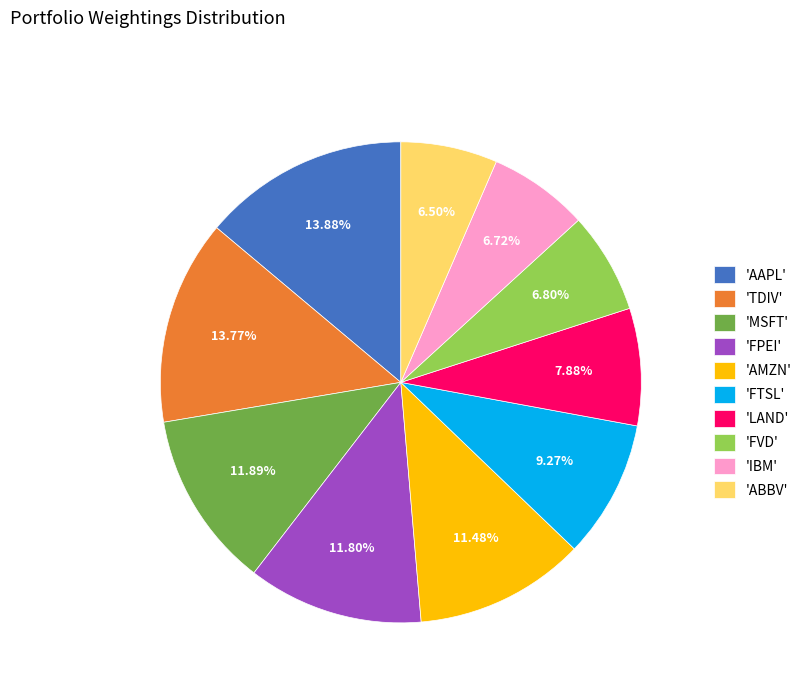

How many segments does this pie chart have?

10